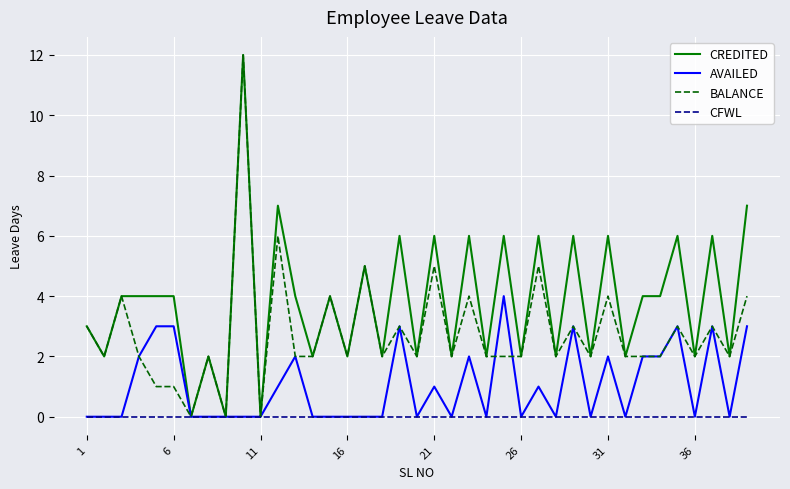

After their last crossing, which series has the higher values: AVAILED or BALANCE?

BALANCE